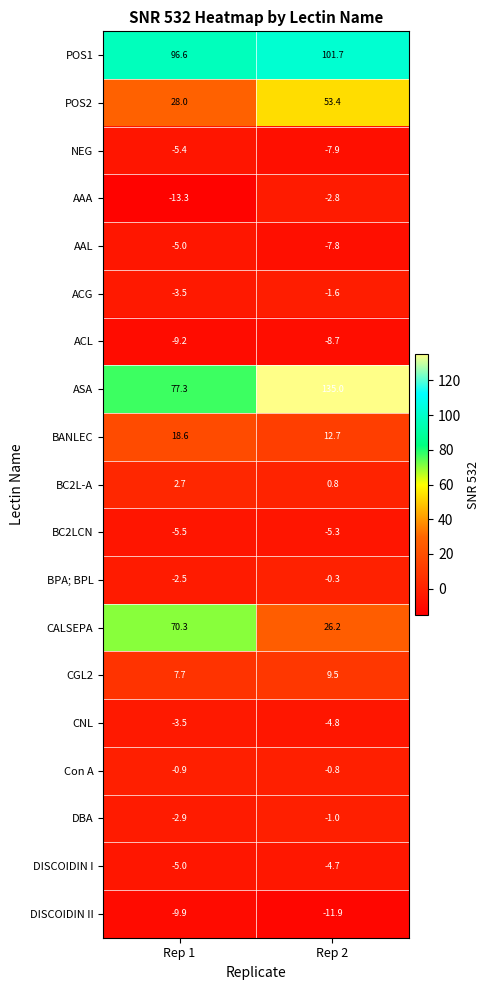

Which series has the largest range (max minus min)?

ASA